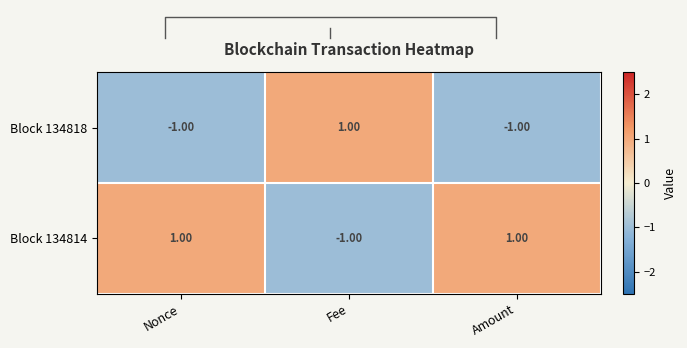

Reading left to right, extract all data points from this chart.

Block 134818: Nonce=-1	Fee=1	Amount=-1
Block 134814: Nonce=1	Fee=-1	Amount=1